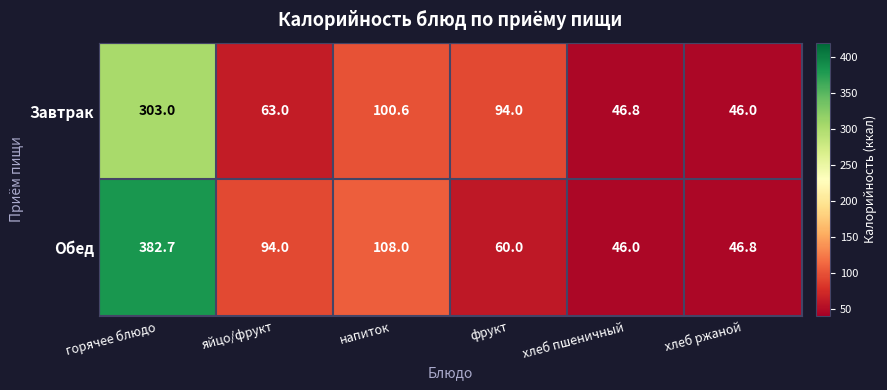

List the series in order of their peak value, lowest first.

Завтрак, Обед